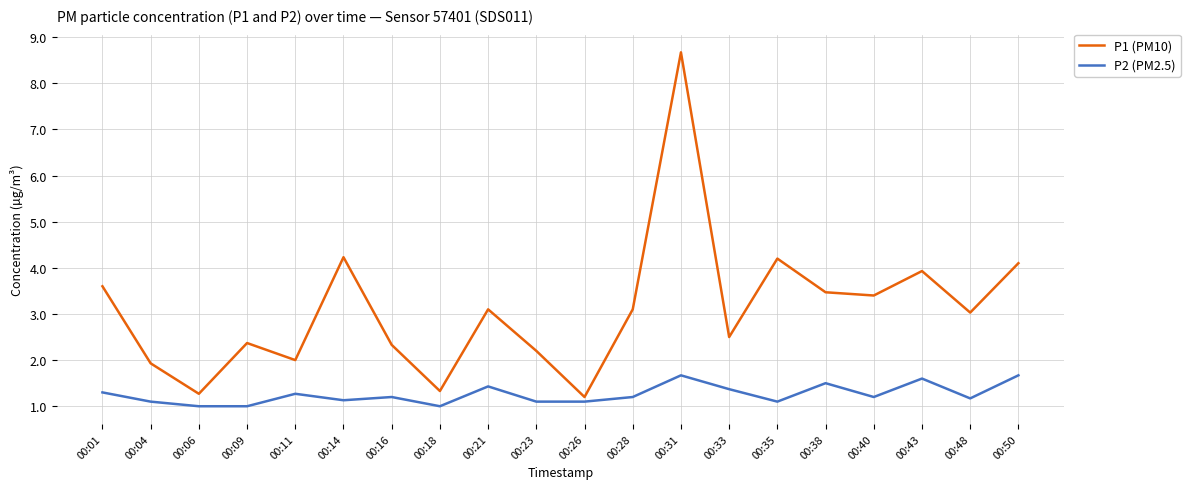

What is the difference between the highest and lowest values at 00:43?

2.3